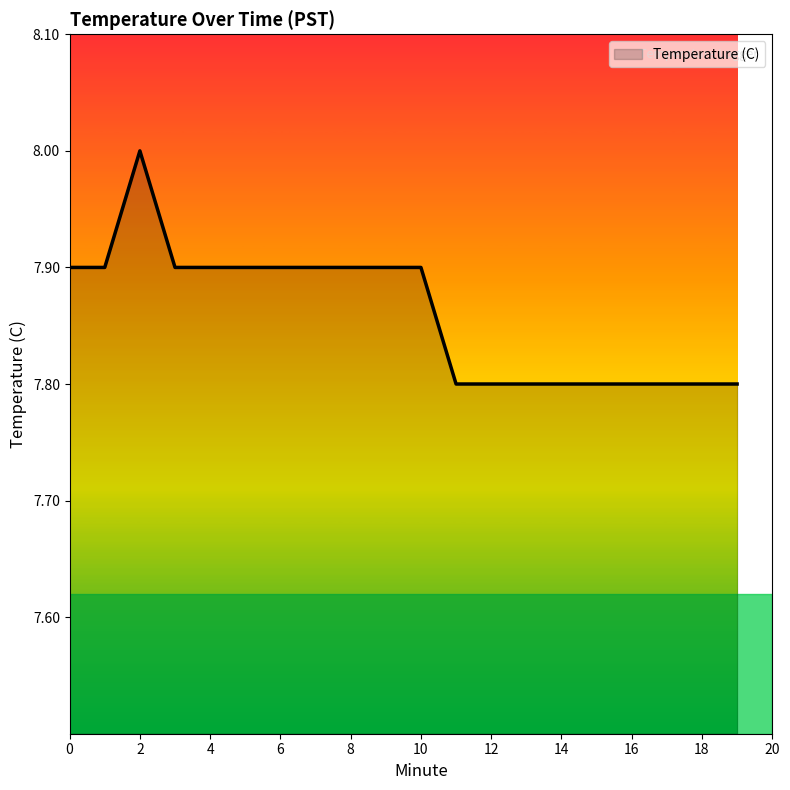

Does the chart display data point markers on the line(s)?

No